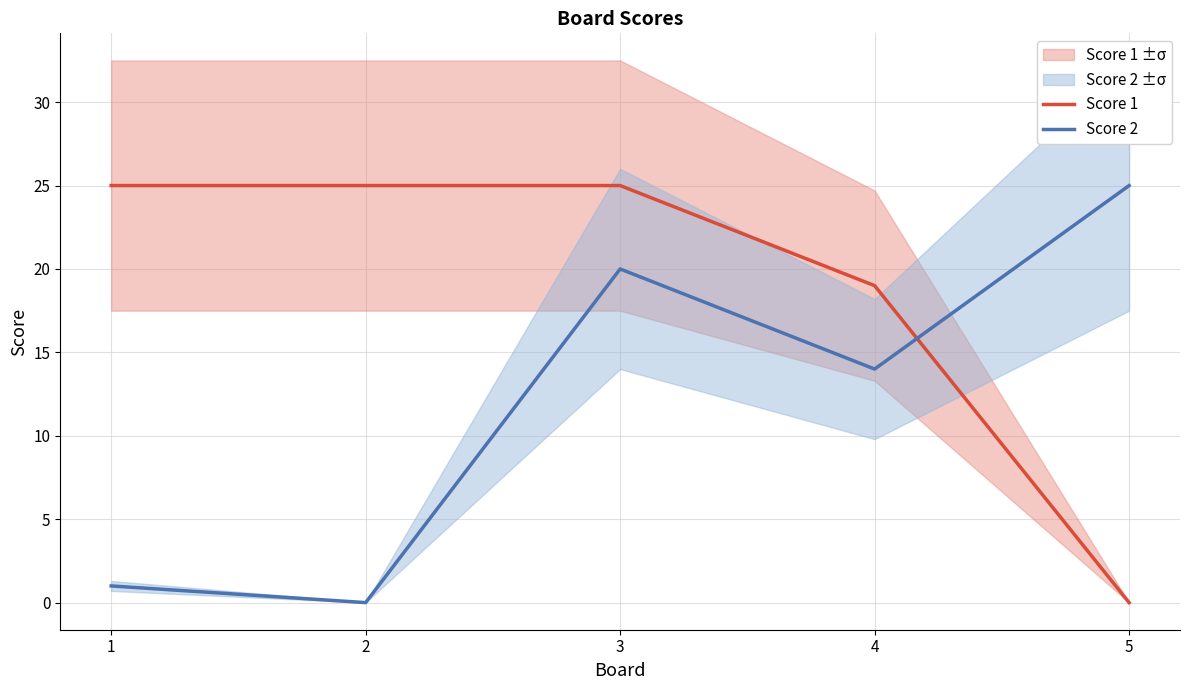

The Score 1 series shows -12 at 5. True or false?

False